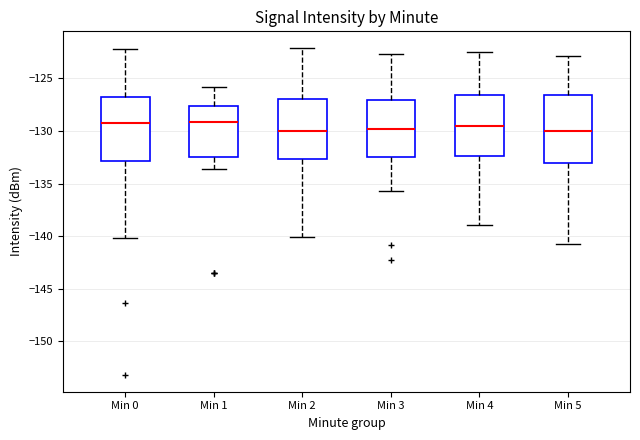

Reading left to right, transcribe this box plot: for each box, give where its median line is, the range the box spans, and where its two whiskers end, as read against the y-axis. The values are not printed on the chart, so give them approximately, as read against the axis.

Min 0: median -129.5, box -133.0 to -127.0, whiskers -140.0 to -122.0
Min 1: median -129.0, box -132.5 to -127.5, whiskers -133.5 to -126.0
Min 2: median -130.0, box -132.5 to -127.0, whiskers -140.0 to -122.0
Min 3: median -130.0, box -132.5 to -127.0, whiskers -135.5 to -122.5
Min 4: median -129.5, box -132.5 to -126.5, whiskers -139.0 to -122.5
Min 5: median -130.0, box -133.0 to -126.5, whiskers -140.5 to -123.0